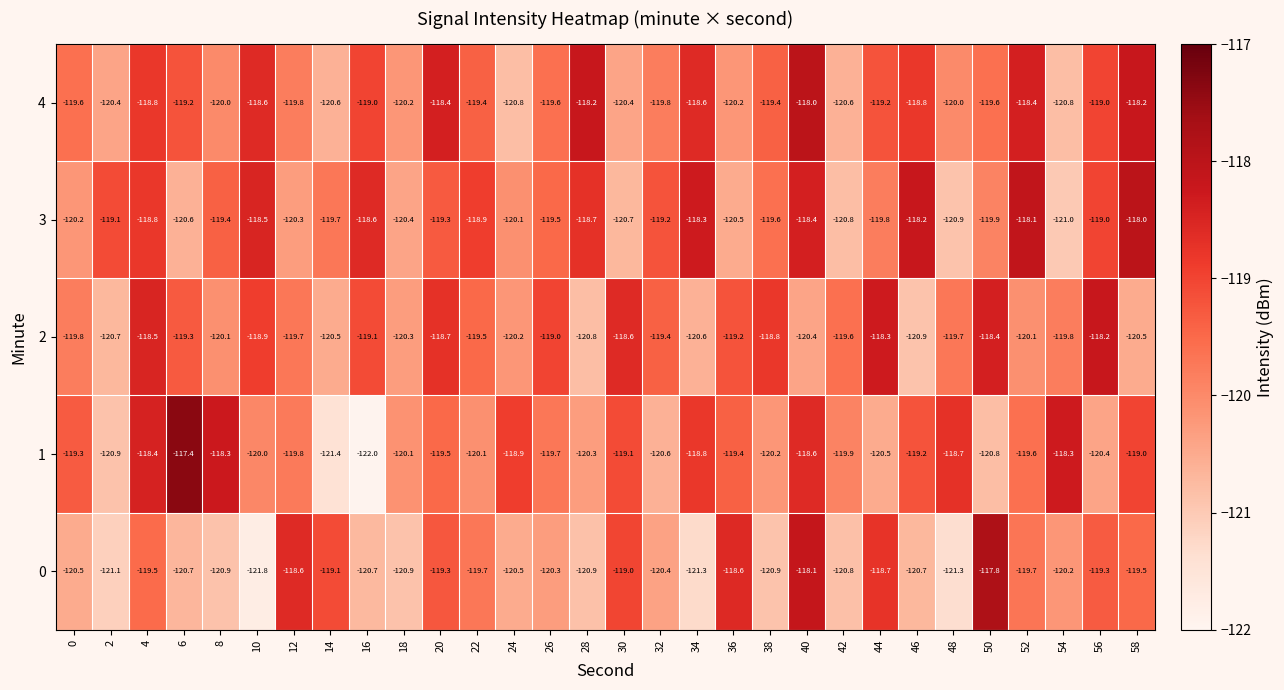

Rank the series at 34 from lowest to highest value.

0, 2, 1, 4, 3